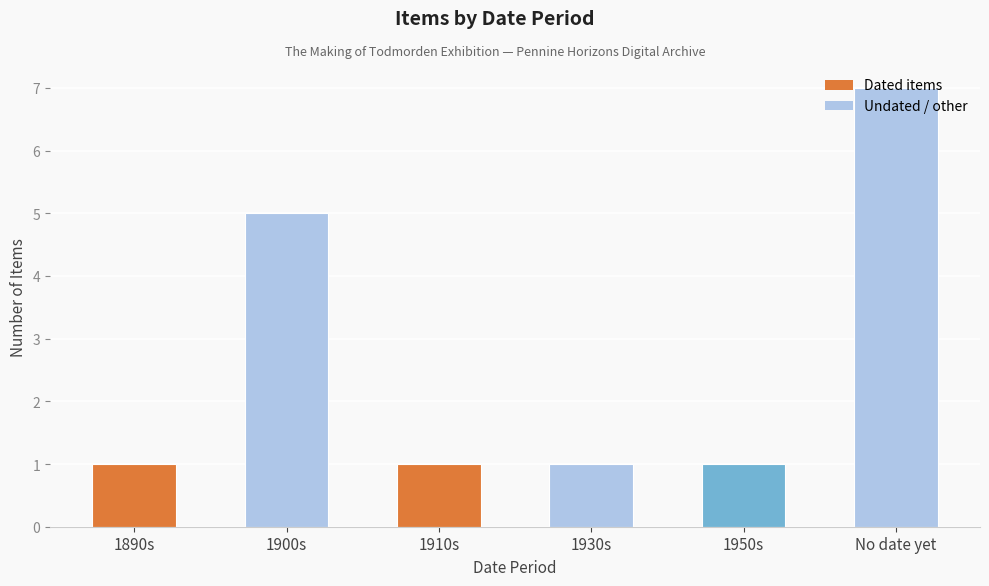

What is the sum of the values at No date yet and 1890s?

8